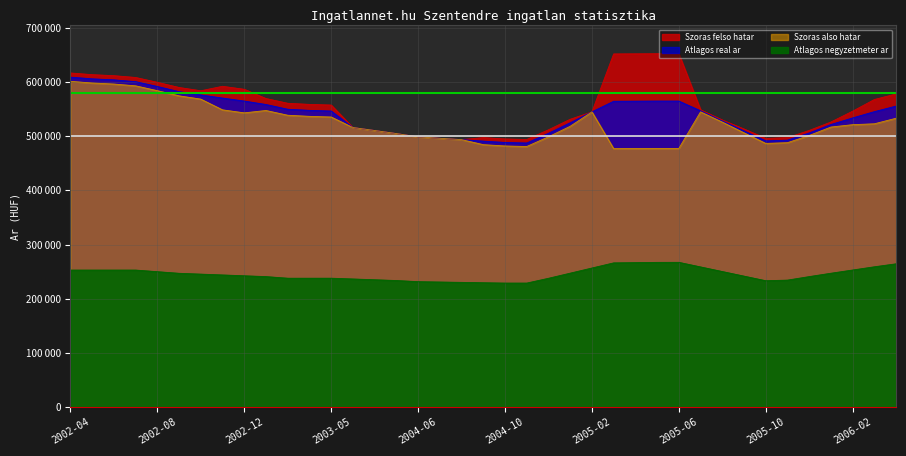

What are all the series names shown in the legend?

Szoras felso hatar, Atlagos real ar, Szoras also hatar, Atlagos negyzetmeter ar